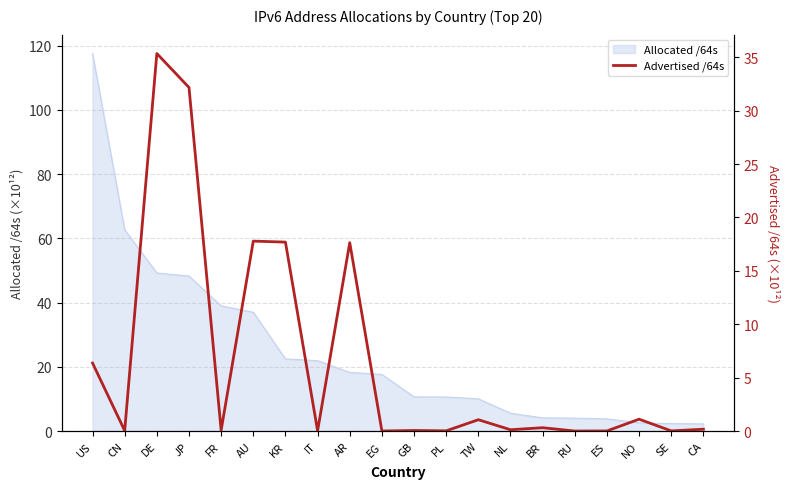

The value at JP is 21.8. True or false?

False